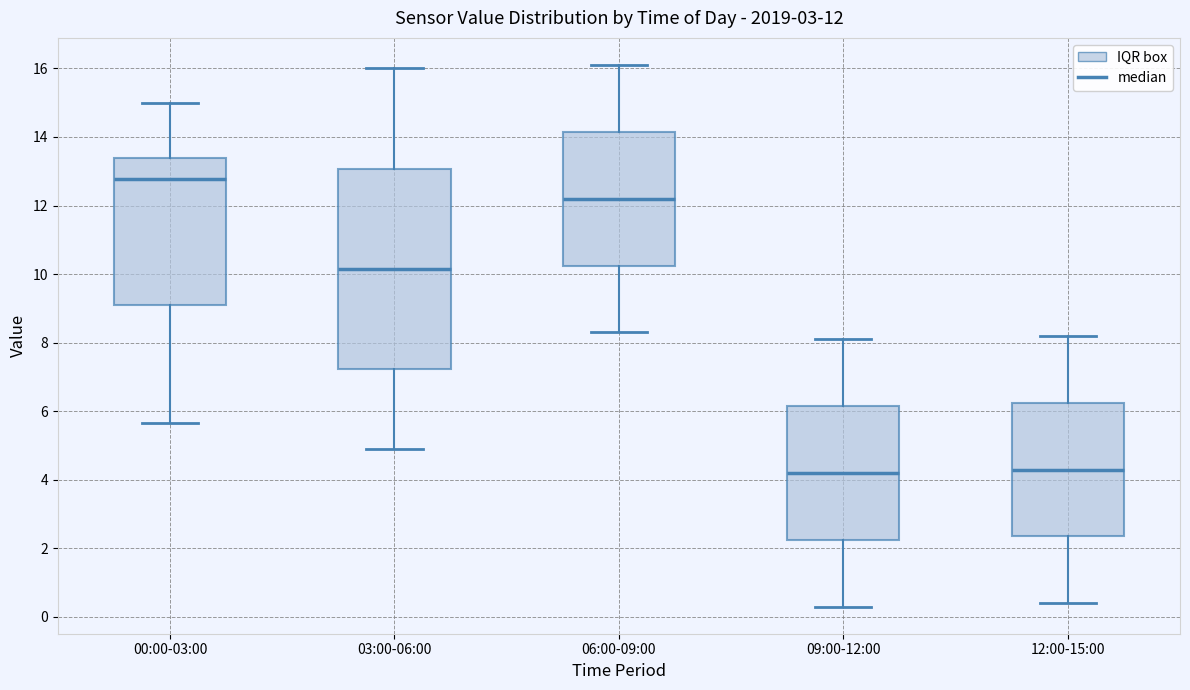

Which box's median line is the highest?

00:00-03:00